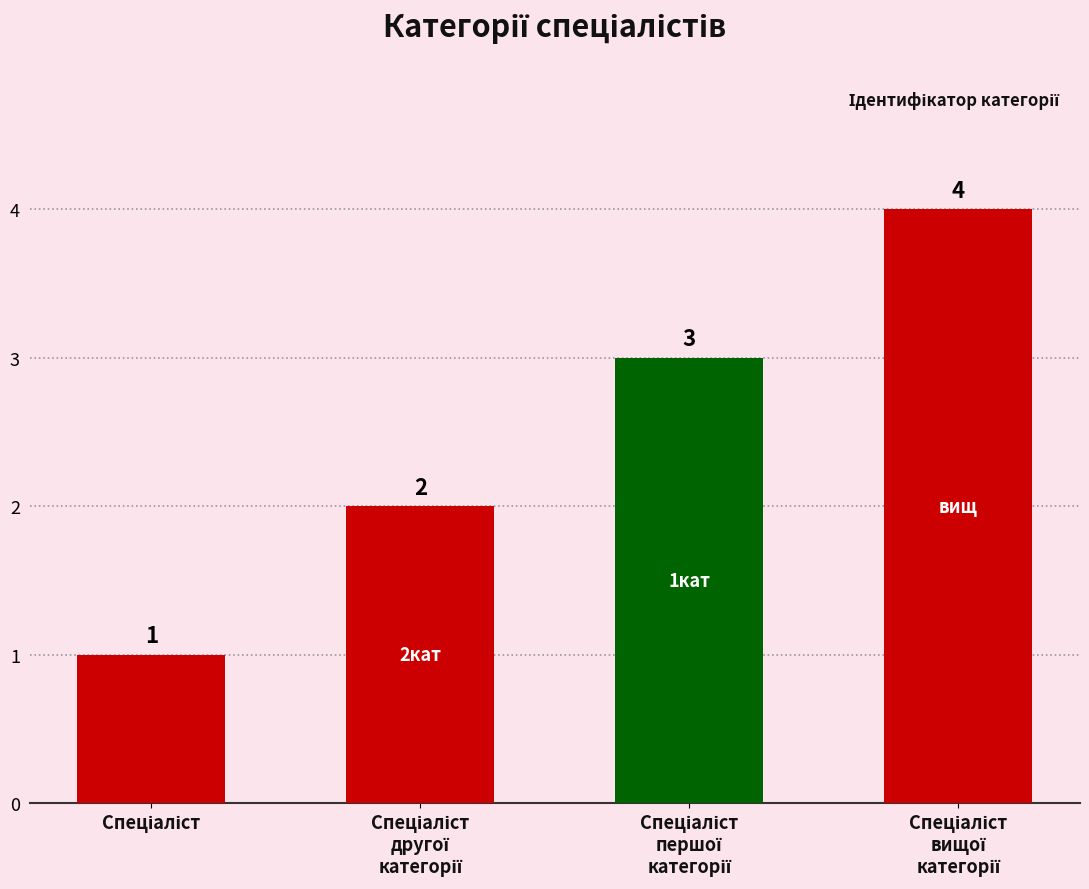

What is the value of the 3rd bar from the left?

3